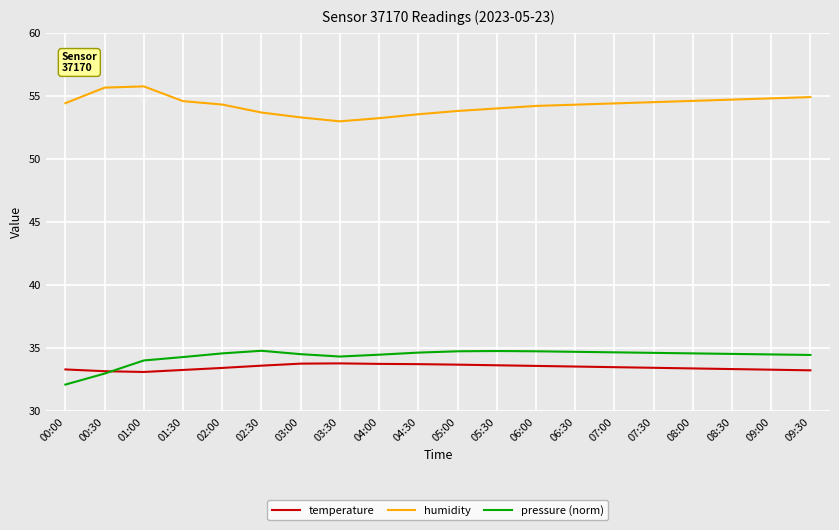

What are all the series names shown in the legend?

temperature, humidity, pressure (norm)